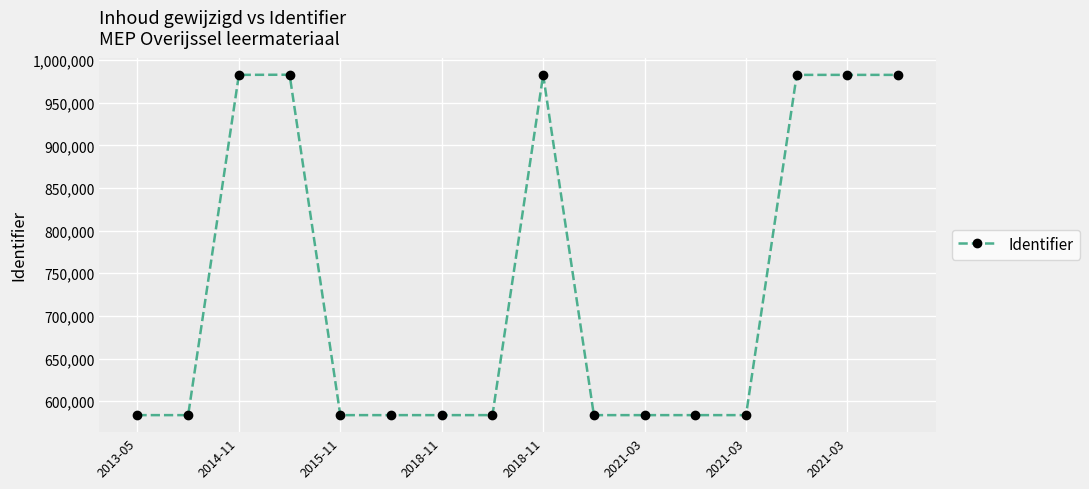

How many lines are shown in the chart?

1